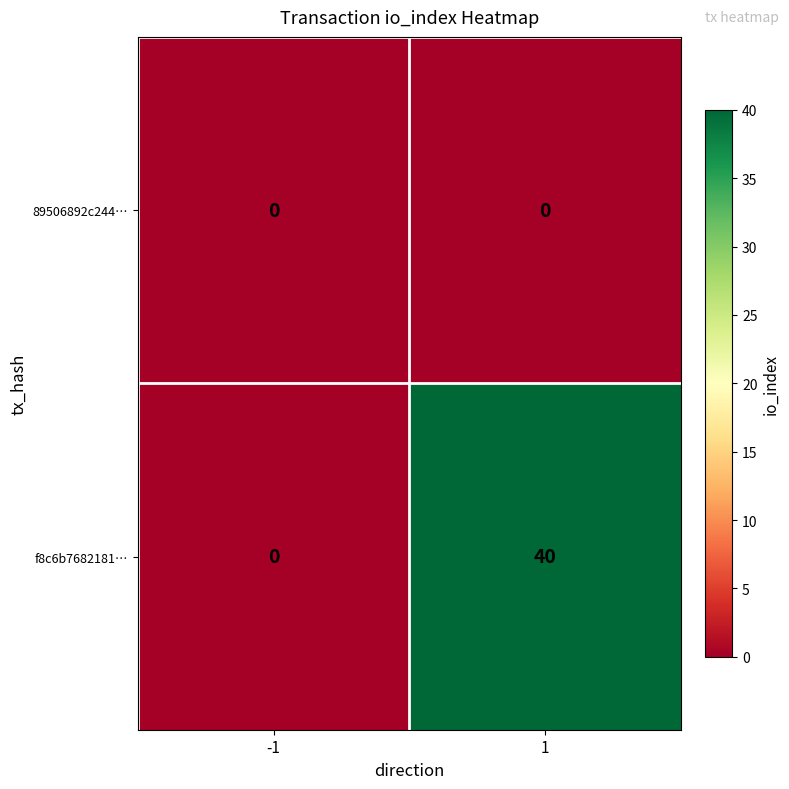

Which series has the largest total across all categories?

f8c6b7682181…